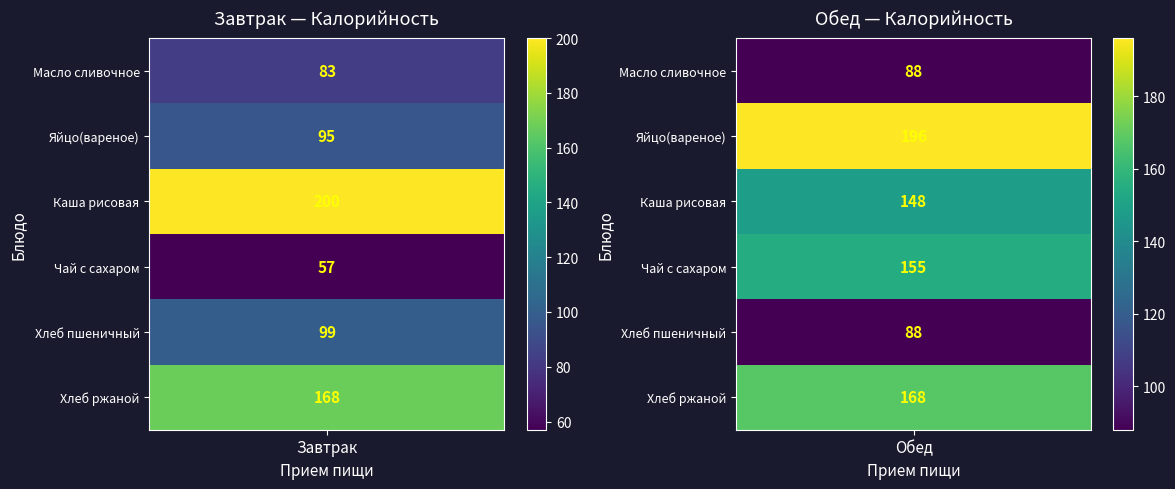

True or false: Обед has a value of 168 at 5.

True